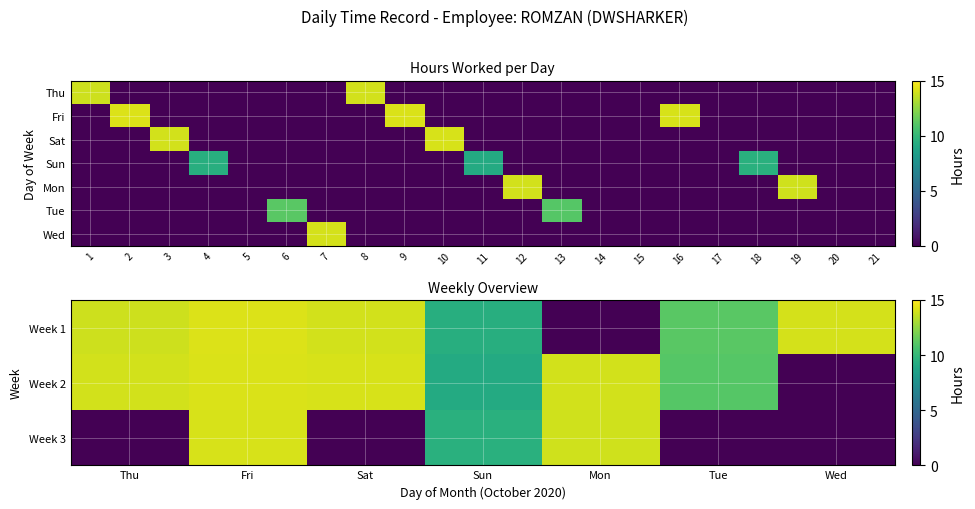

Which label corresponds to the largest value in the chart?

1